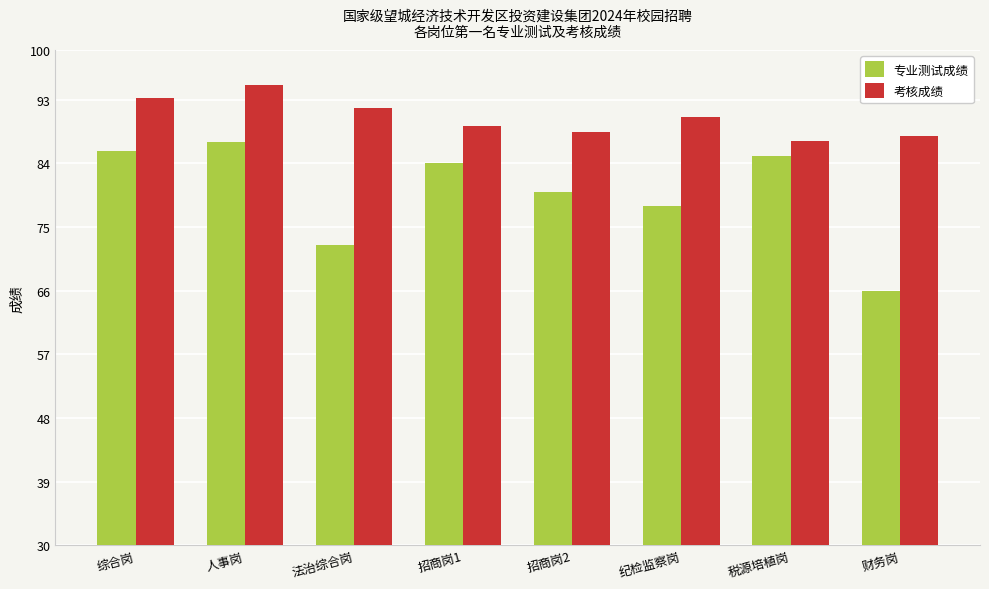

What position from the right is 法治综合岗?

6